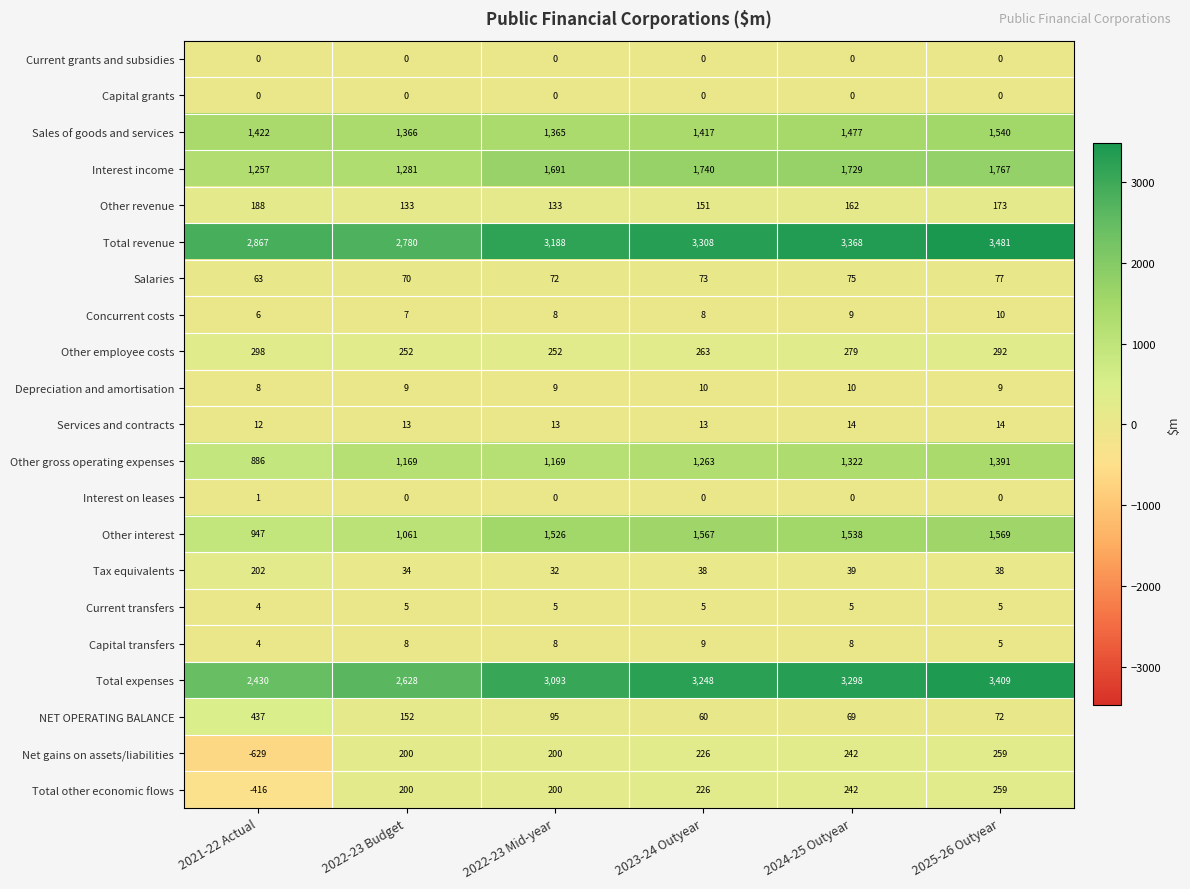

Which series has the largest total across all categories?

Total revenue